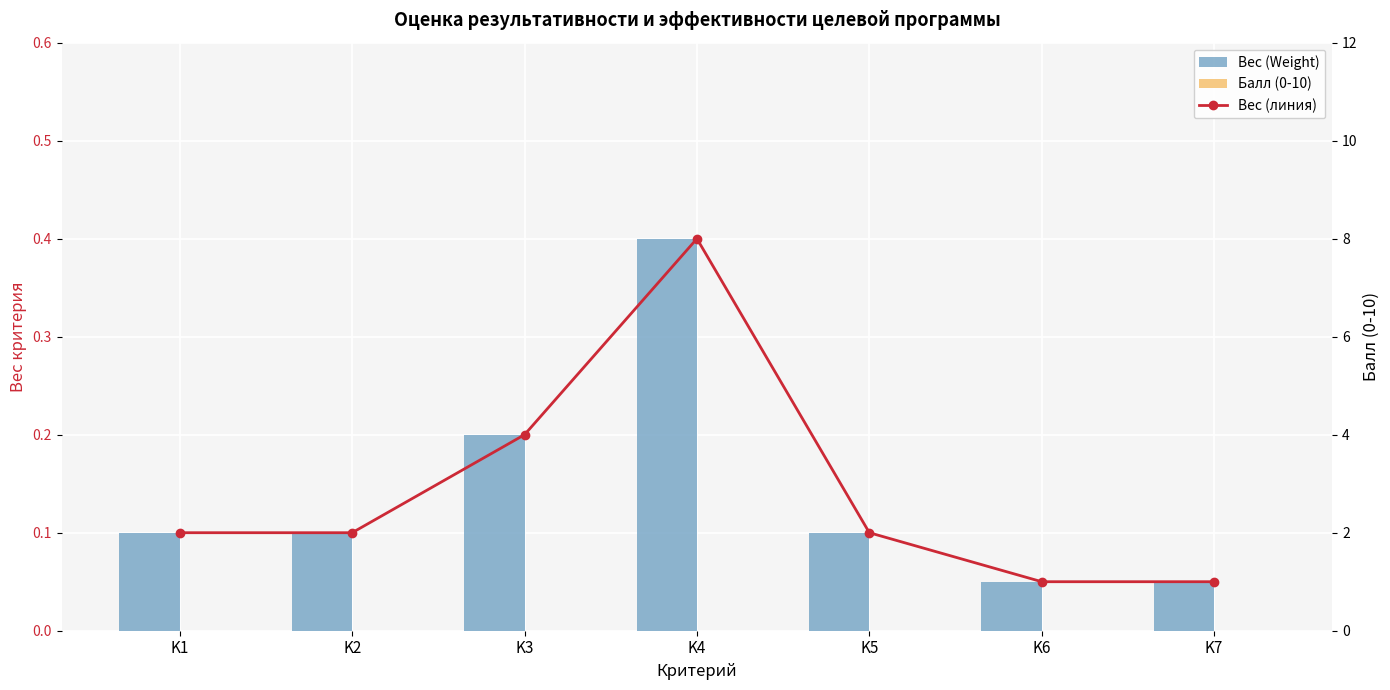

What is the value of the Вес (линия) bar at the 5th from the left?

0.1